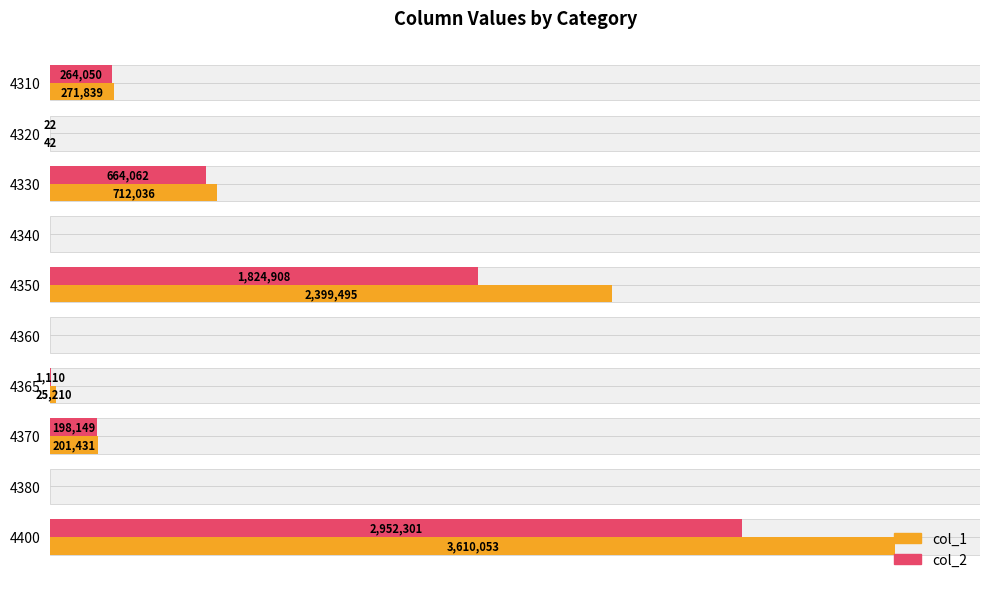

What is the difference between the maximum and minimum values in the col_2 series?

2952301